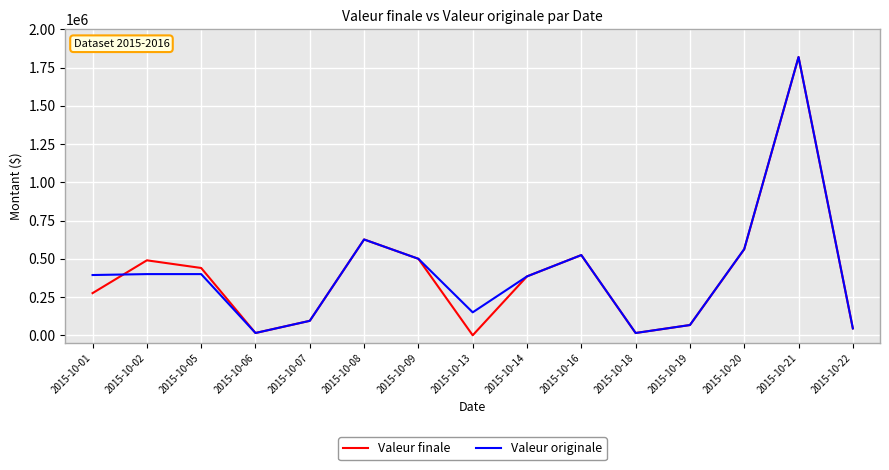

Which series has the widest spread of values?

Valeur finale